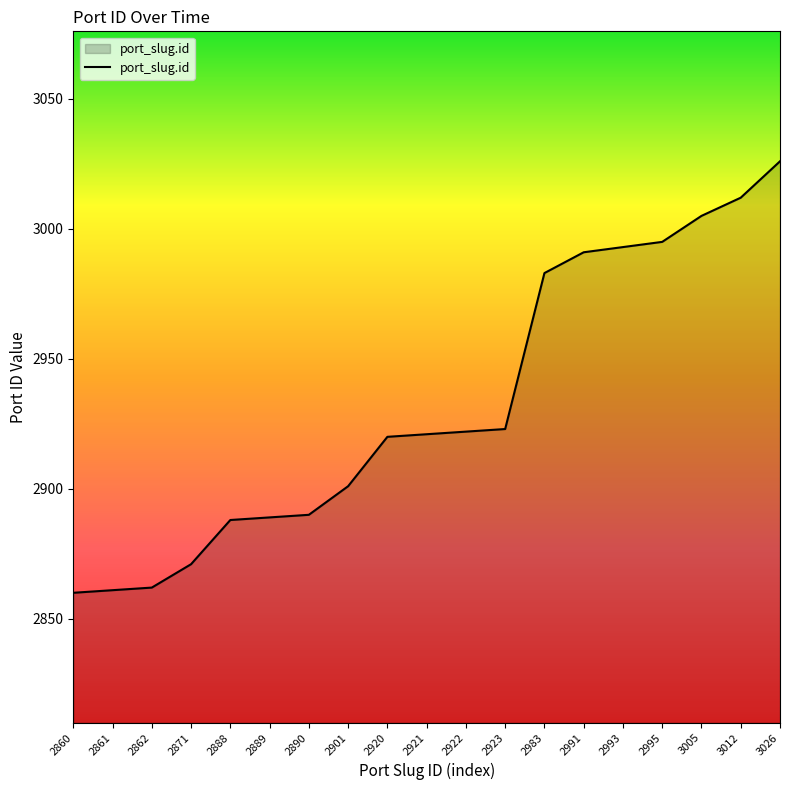

What is the average value?

2932